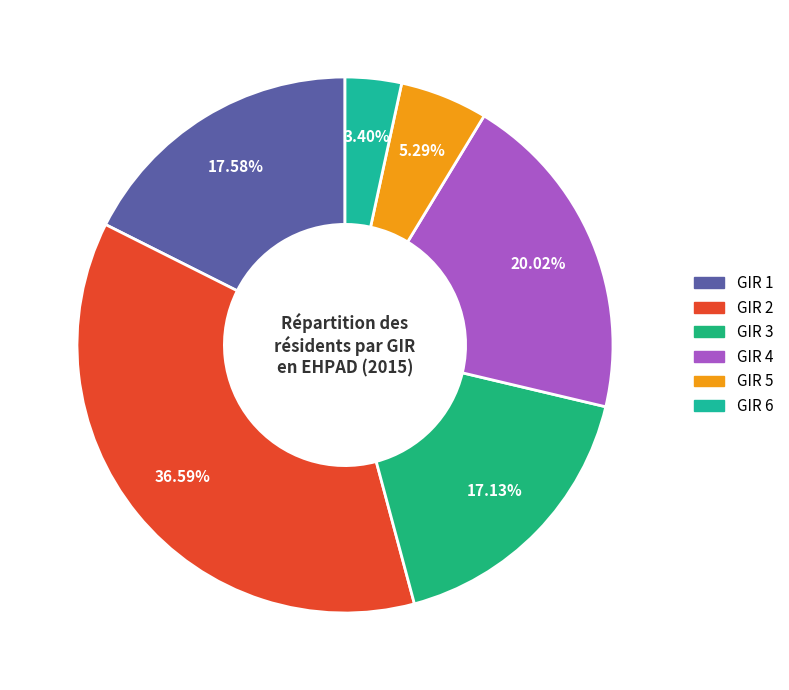

How many segments does this pie chart have?

6